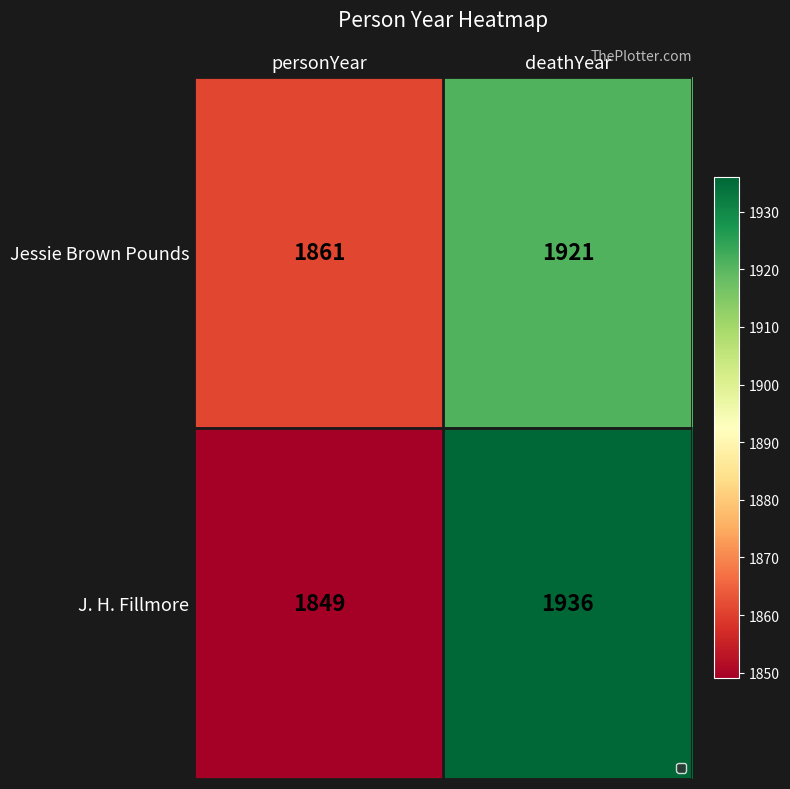

Is it true that Jessie Brown Pounds equals 1921 at deathYear?

True